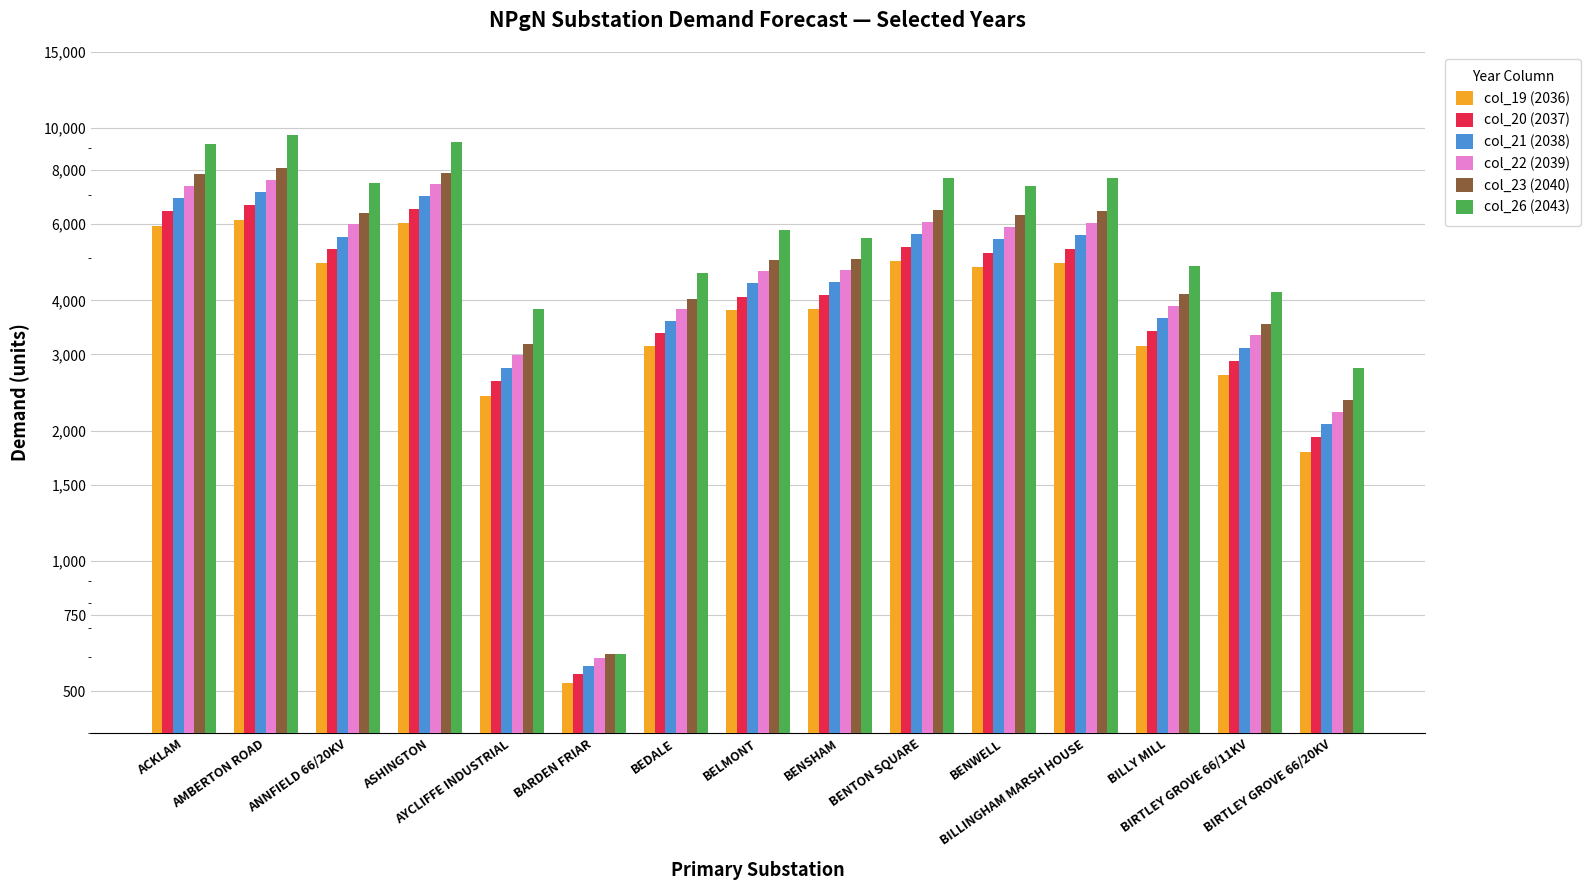

What is the difference between the highest and lowest values at BELMONT?

2017